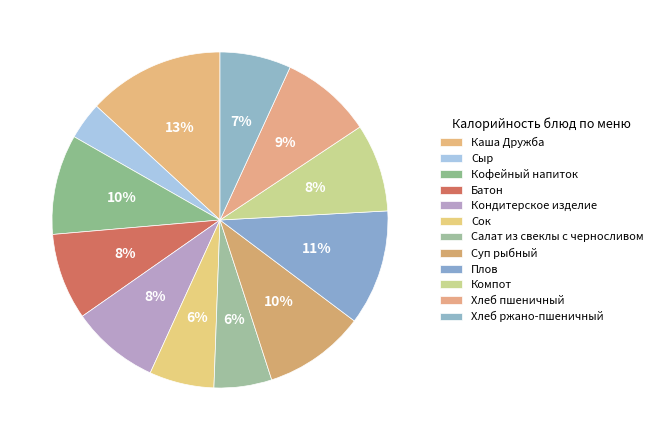

How many slices are in this pie chart?

12